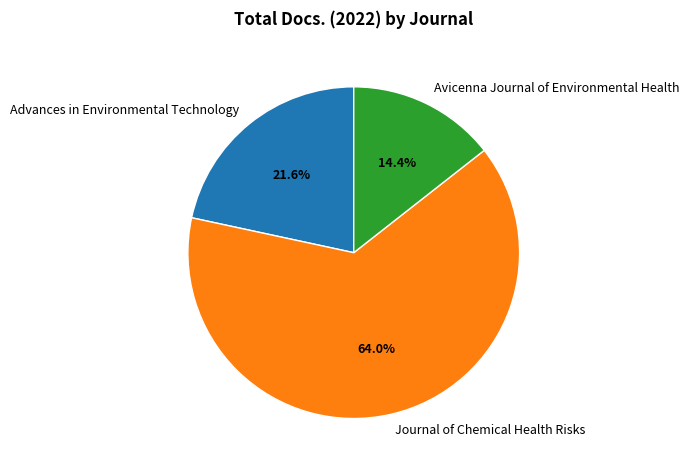

Is there a majority slice in this chart?

Yes